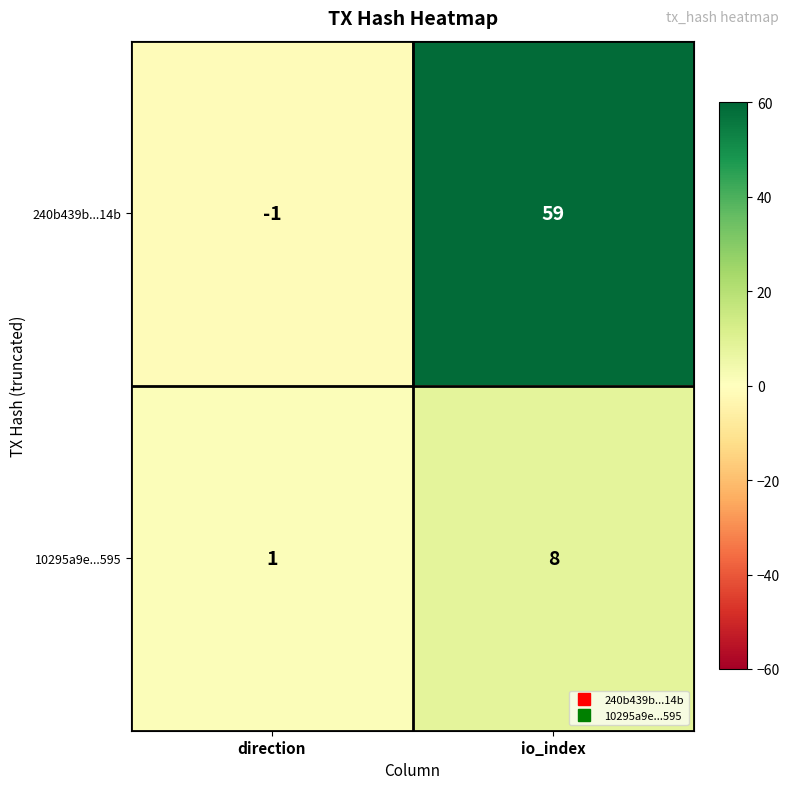

What is the difference between the 240b439b...14b values at direction and io_index?

60